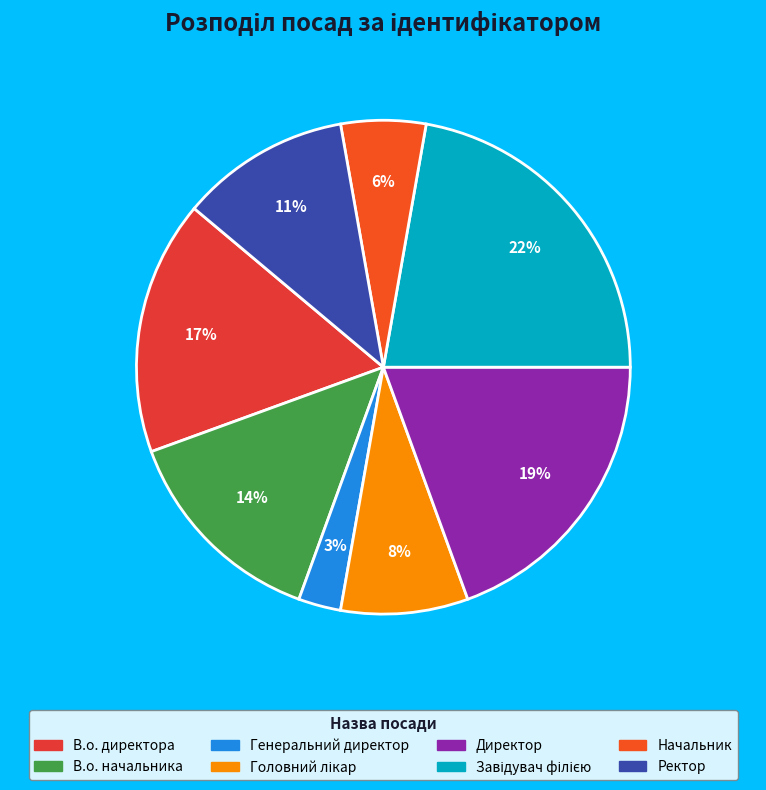

How many slices are in this pie chart?

8